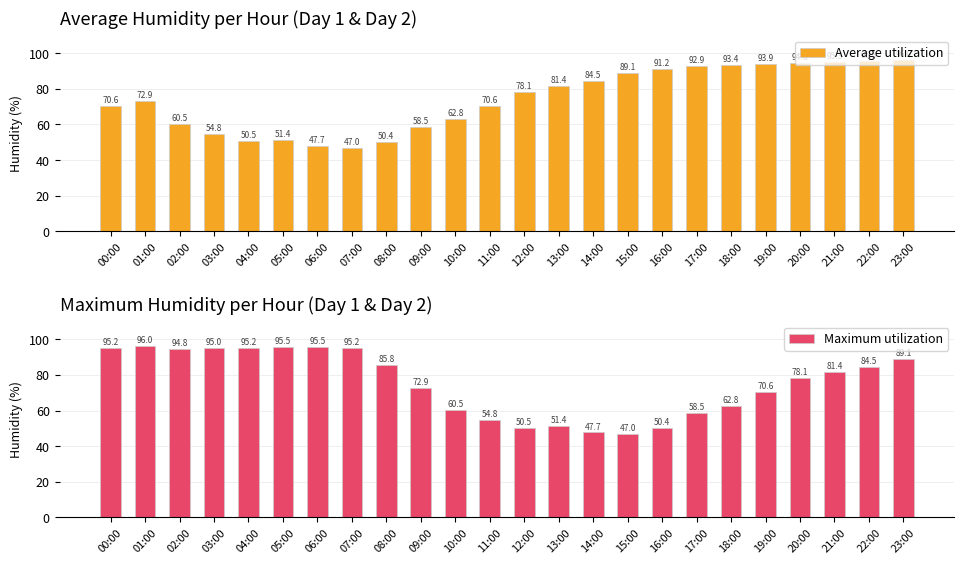

What is the sum of the Average utilization values at 13:00 and 19:00?

175.3